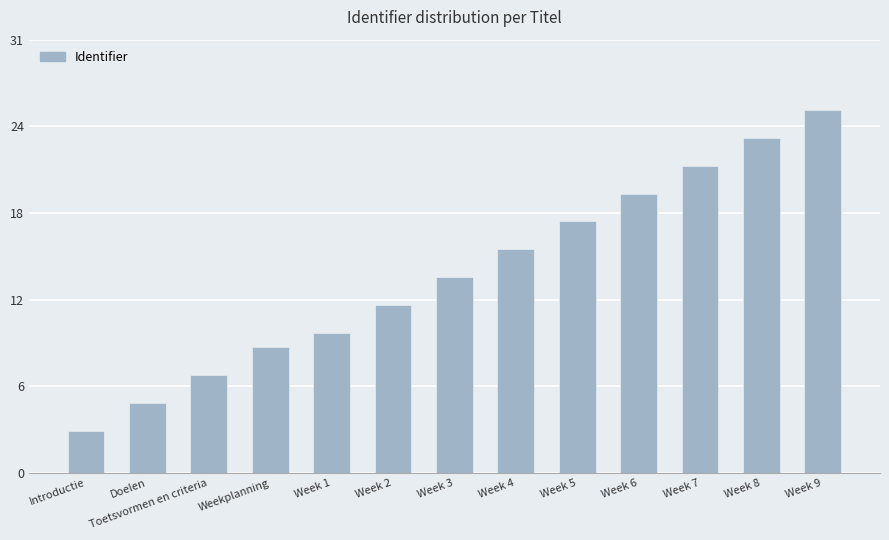

What is the average value?

7237369